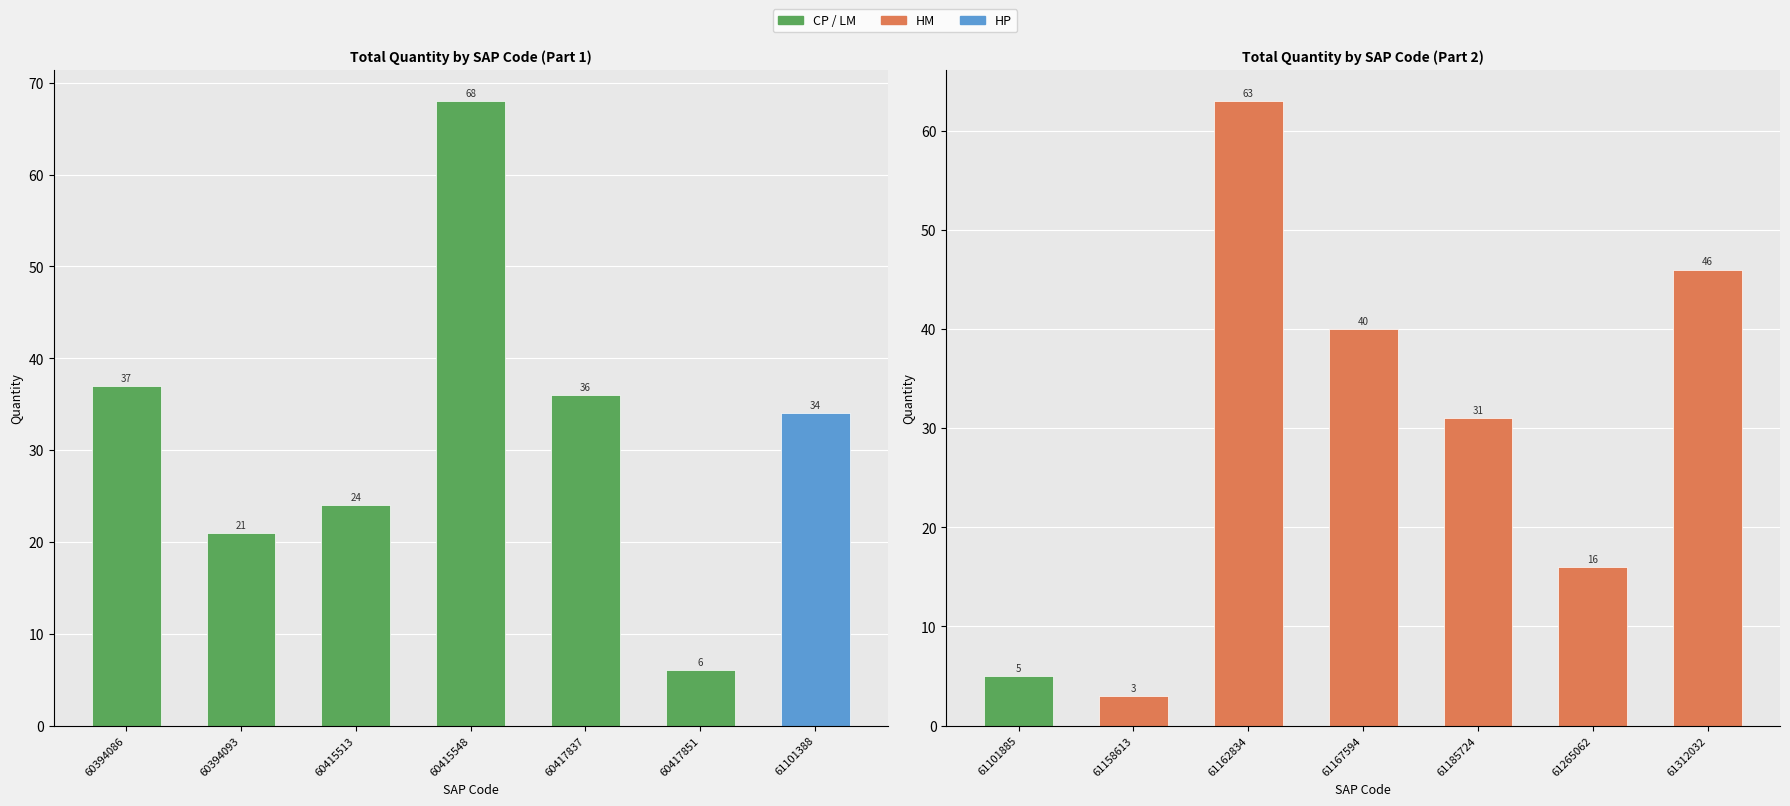

The value at 61162834 is 96. True or false?

False